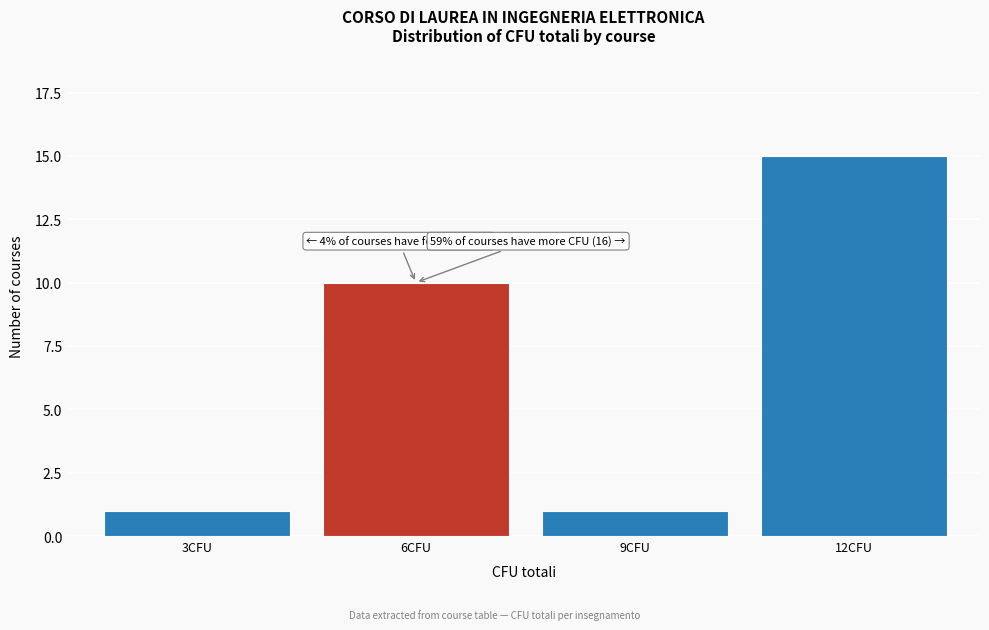

Reading left to right, list all the values displayed in this chart.

3CFU=1	6CFU=10	9CFU=1	12CFU=15